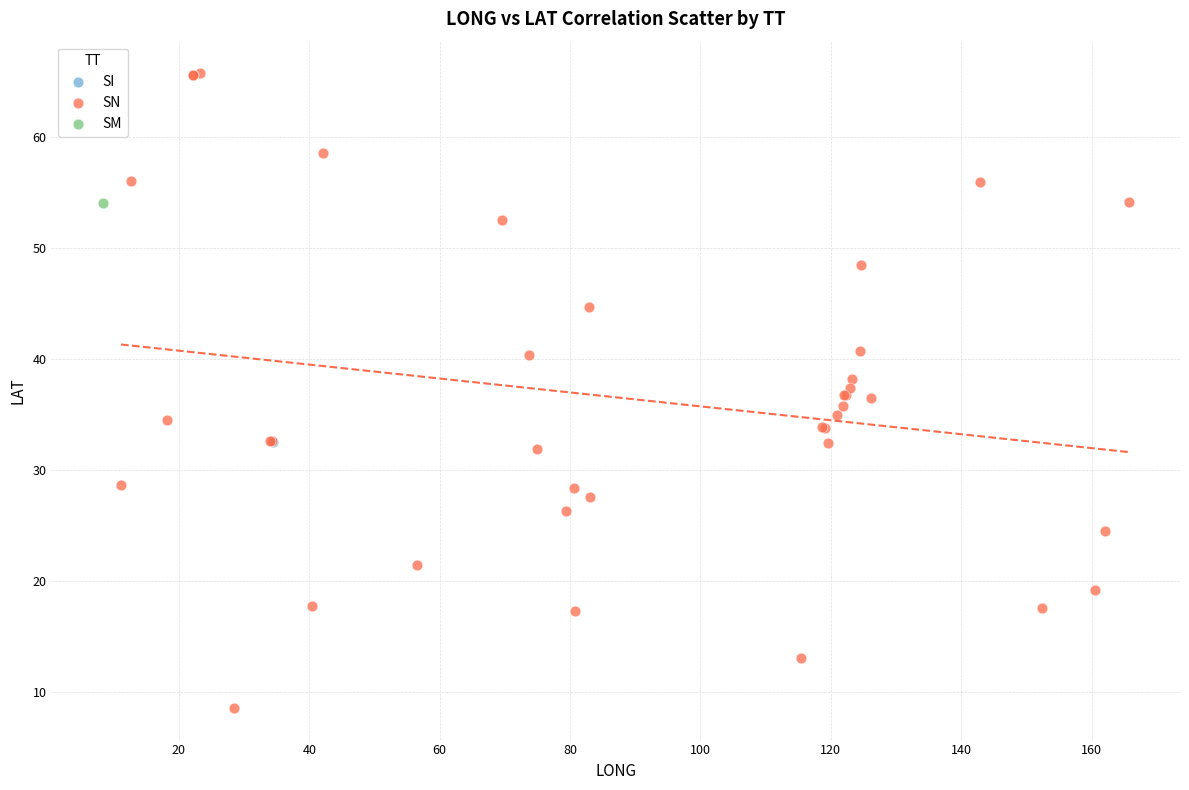

What are all the series names shown in the legend?

SI, SN, SM